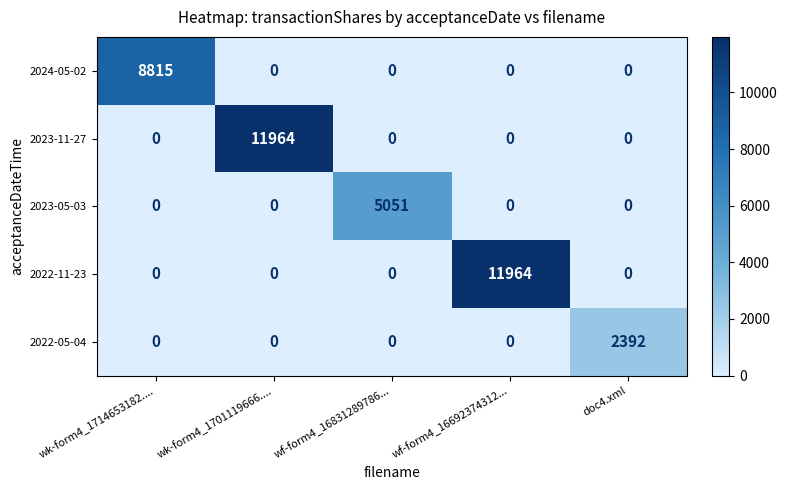

What is the difference between the highest and lowest values at doc4.xml?

2392